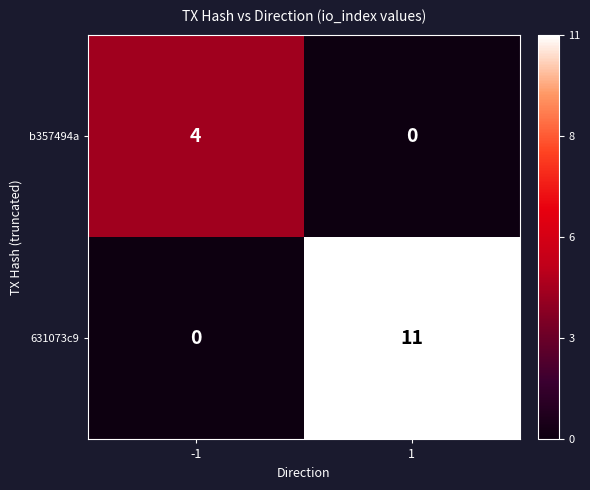

How many data points does each series have?

2